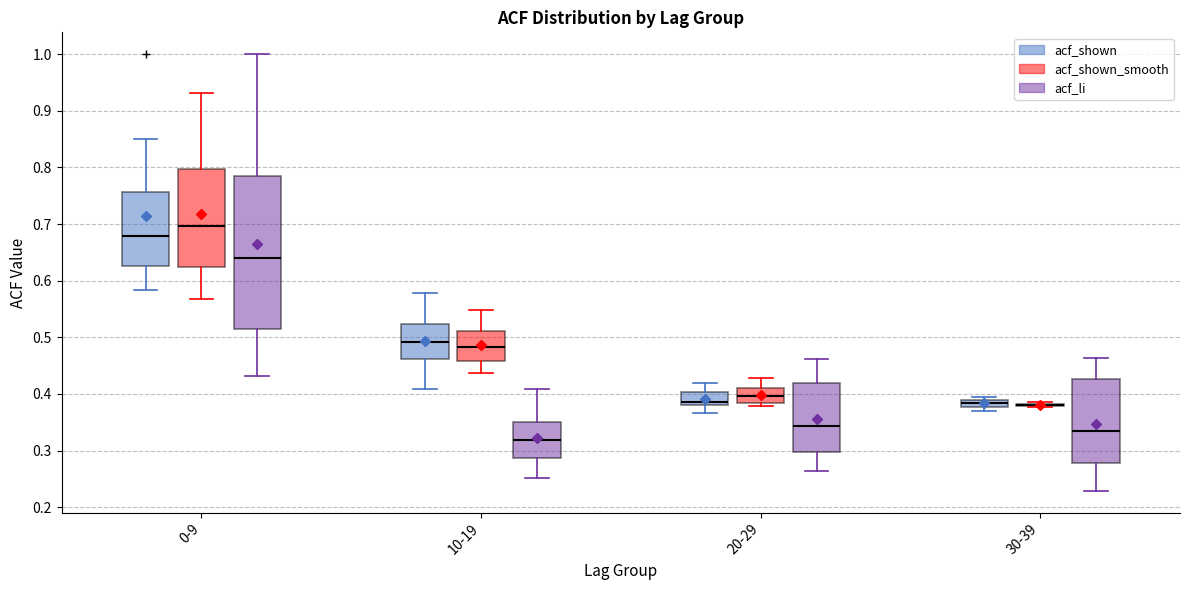

Comparing the boxes themselves (not the whiskers), which one is the tallest?

0-9 (acf_li)